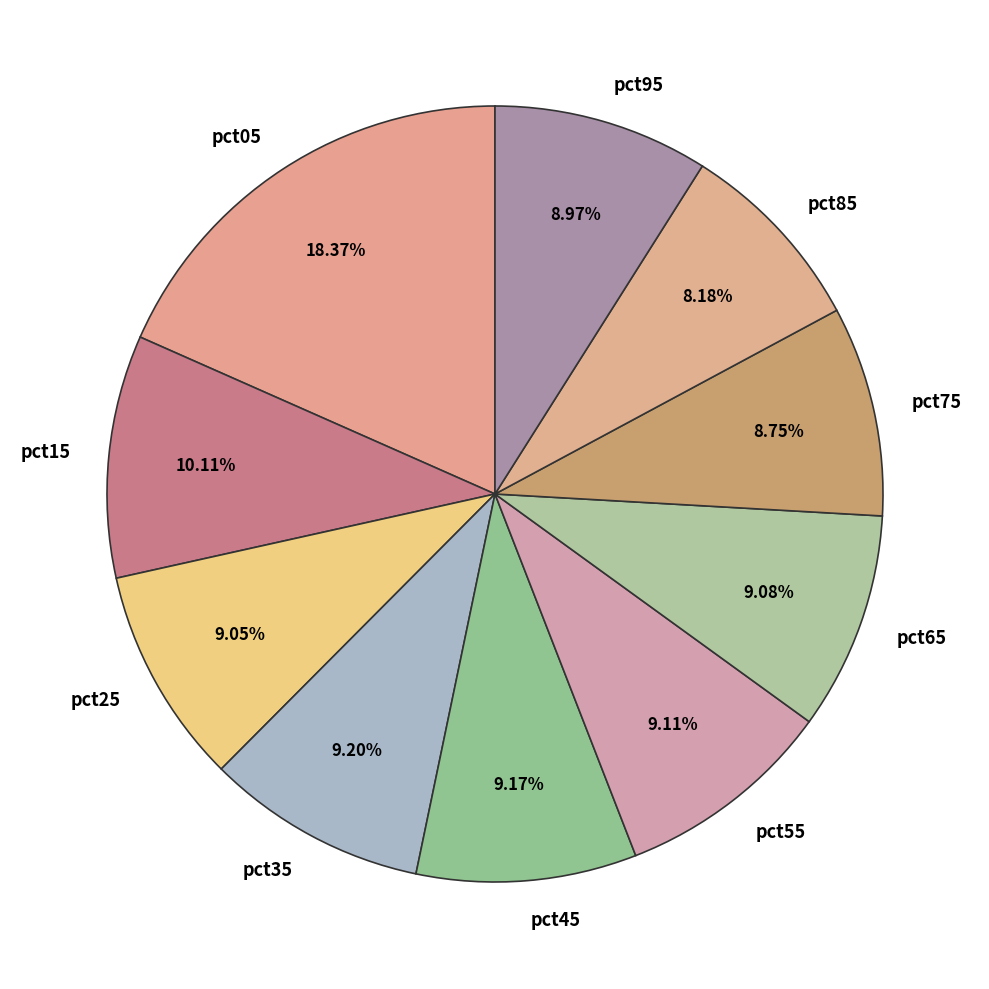

To the nearest percent, what is the average slice percentage?

10%